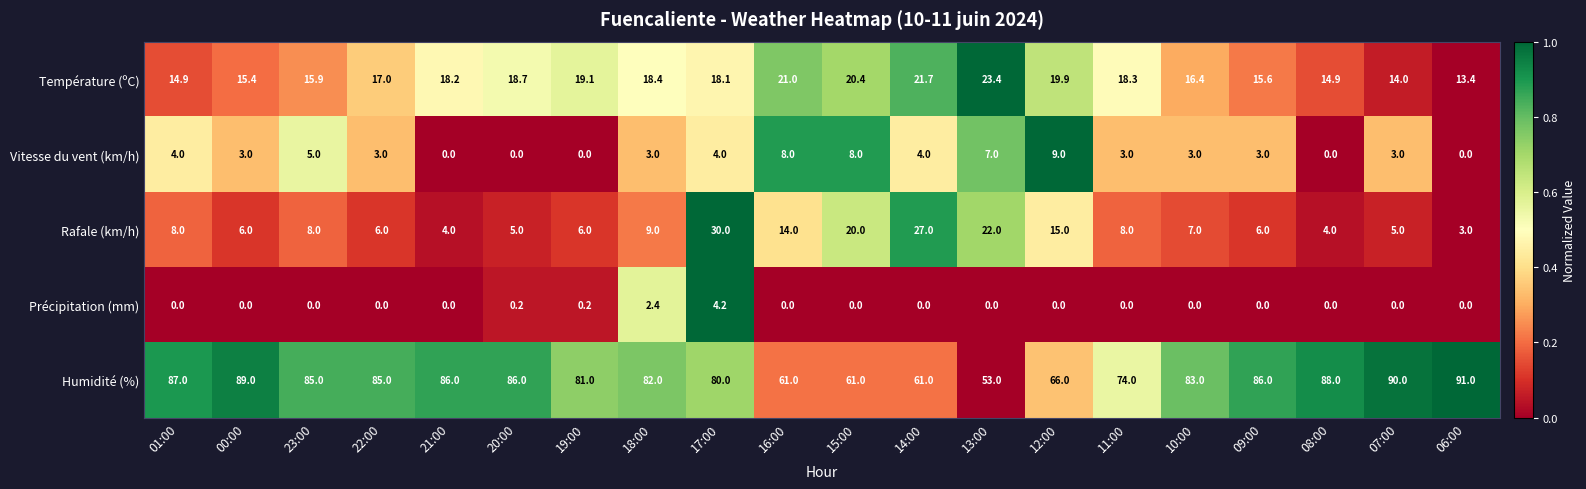

At 18:00, list the series in order from smallest to largest.

Précipitation (mm), Vitesse du vent (km/h), Rafale (km/h), Température (ºC), Humidité (%)